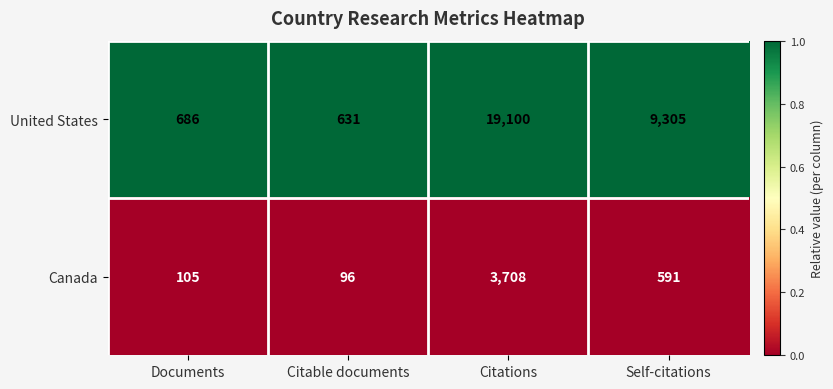

What is the average value of the Canada series?

1125